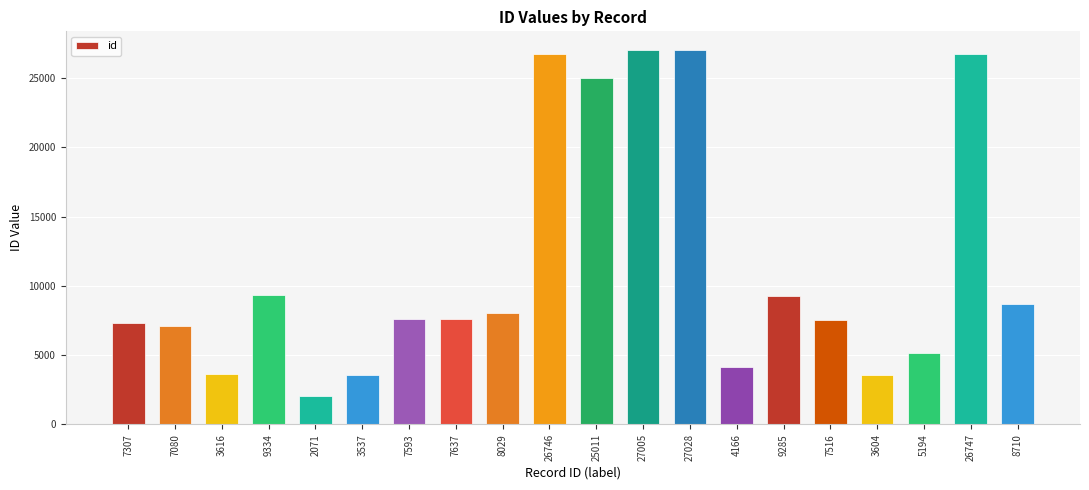

Count the number of categories in the chart.

20